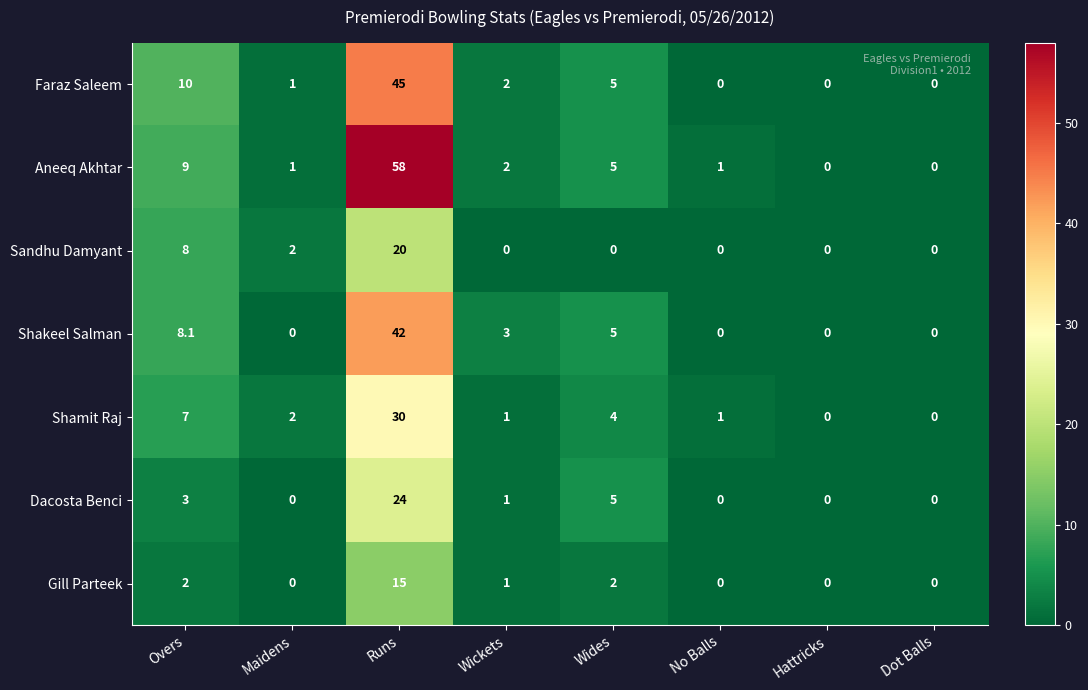

What is the spread (max minus min) of values at Overs?

8.0